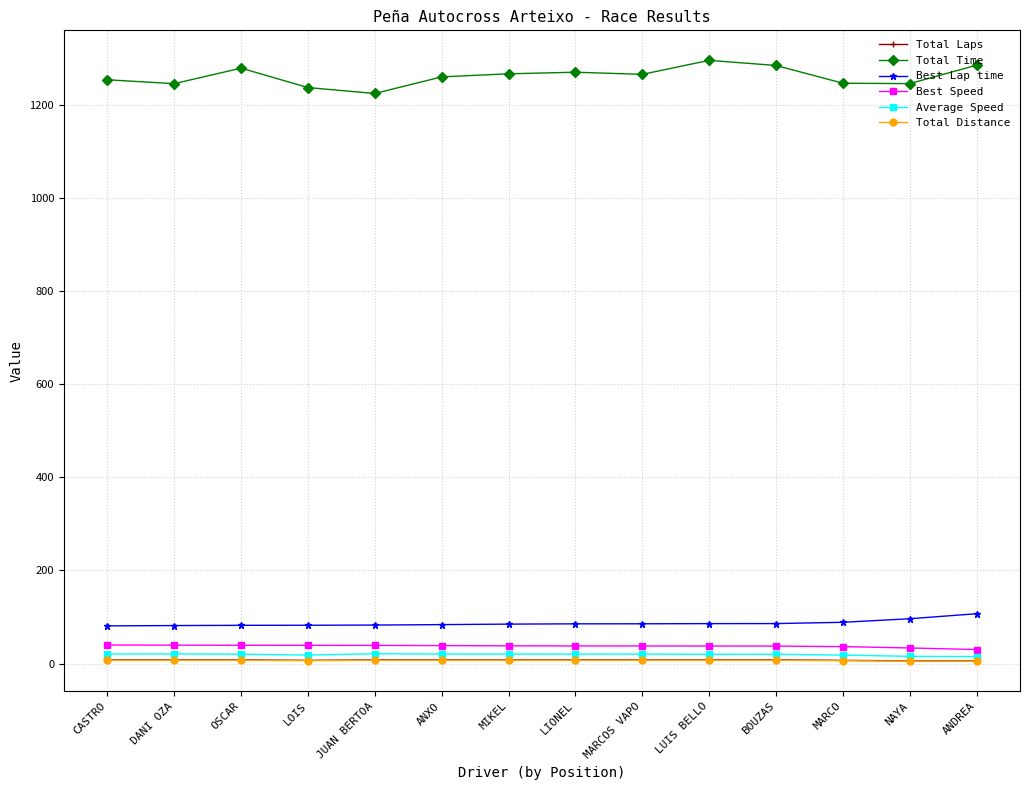

What is the spread (max minus min) of values at DANI OZA?

1237.7